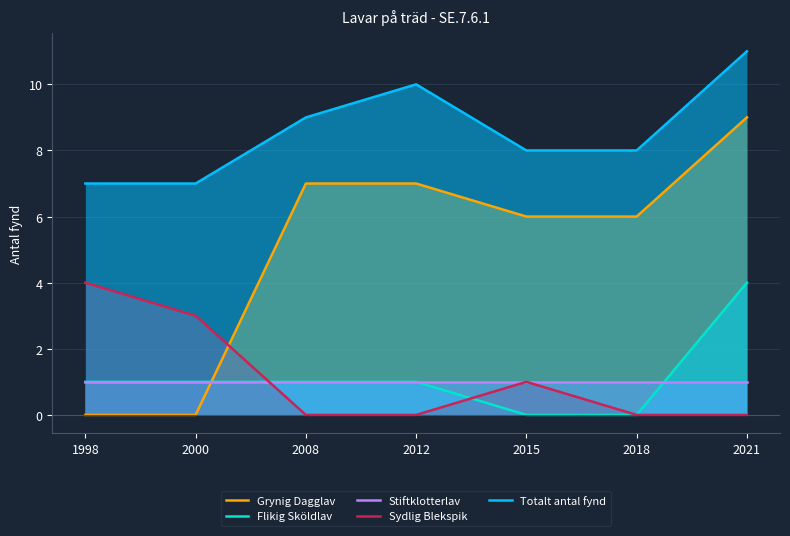

How many data points in Sydlig Blekspik are above 0?

3